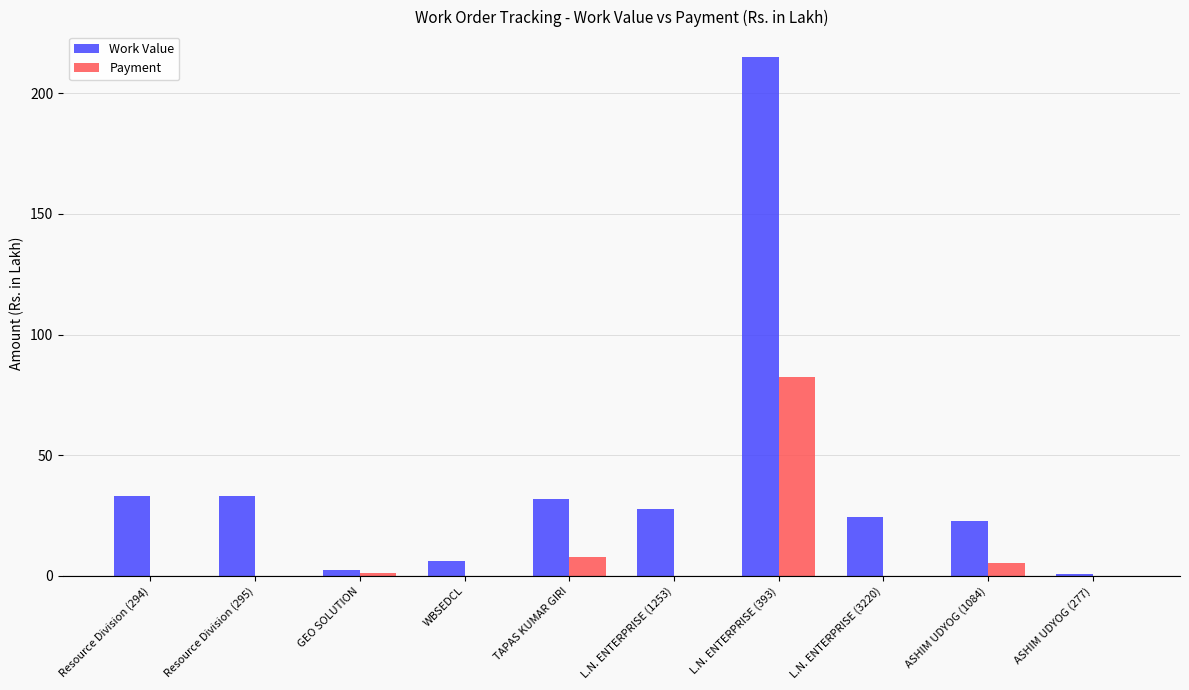

What is the sum of the Work Value values at WBSEDCL and ASHIM UDYOG (1084)?

29.0